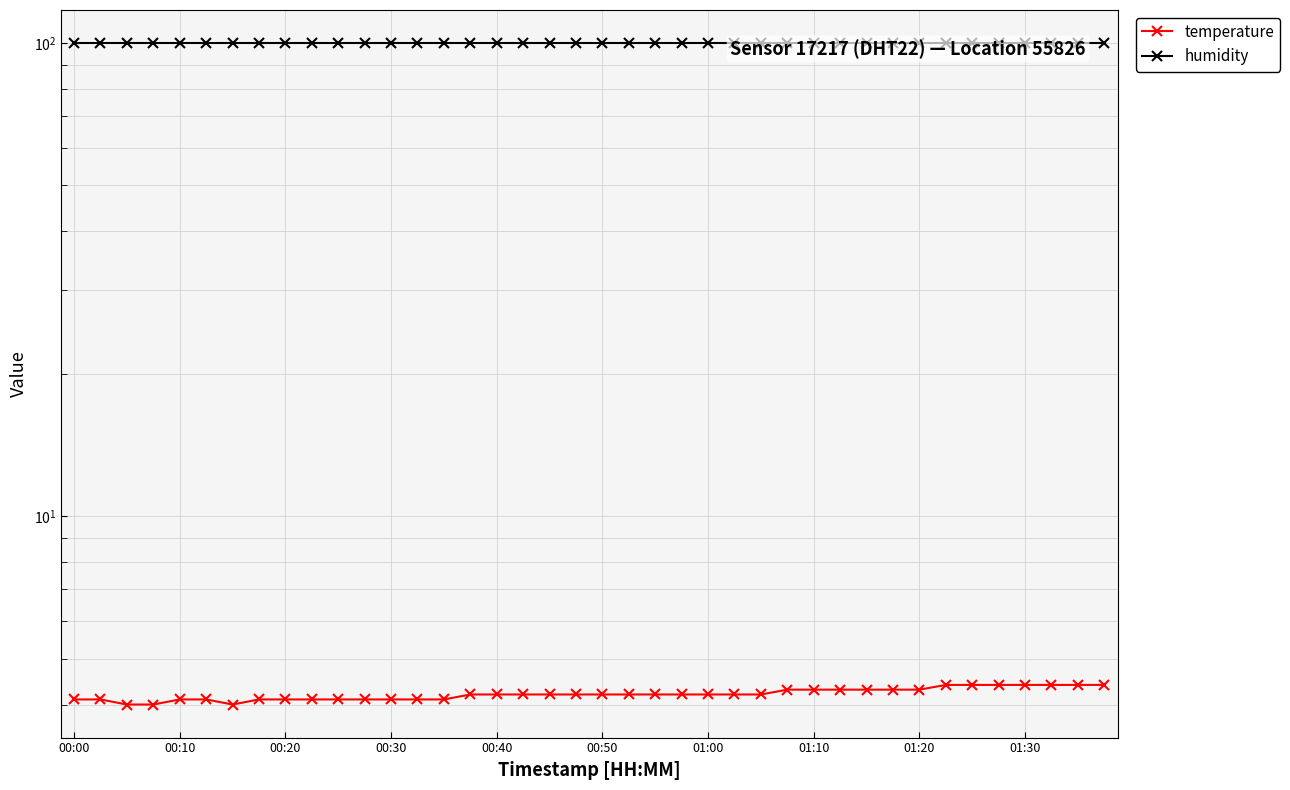

What are all the series names shown in the legend?

temperature, humidity